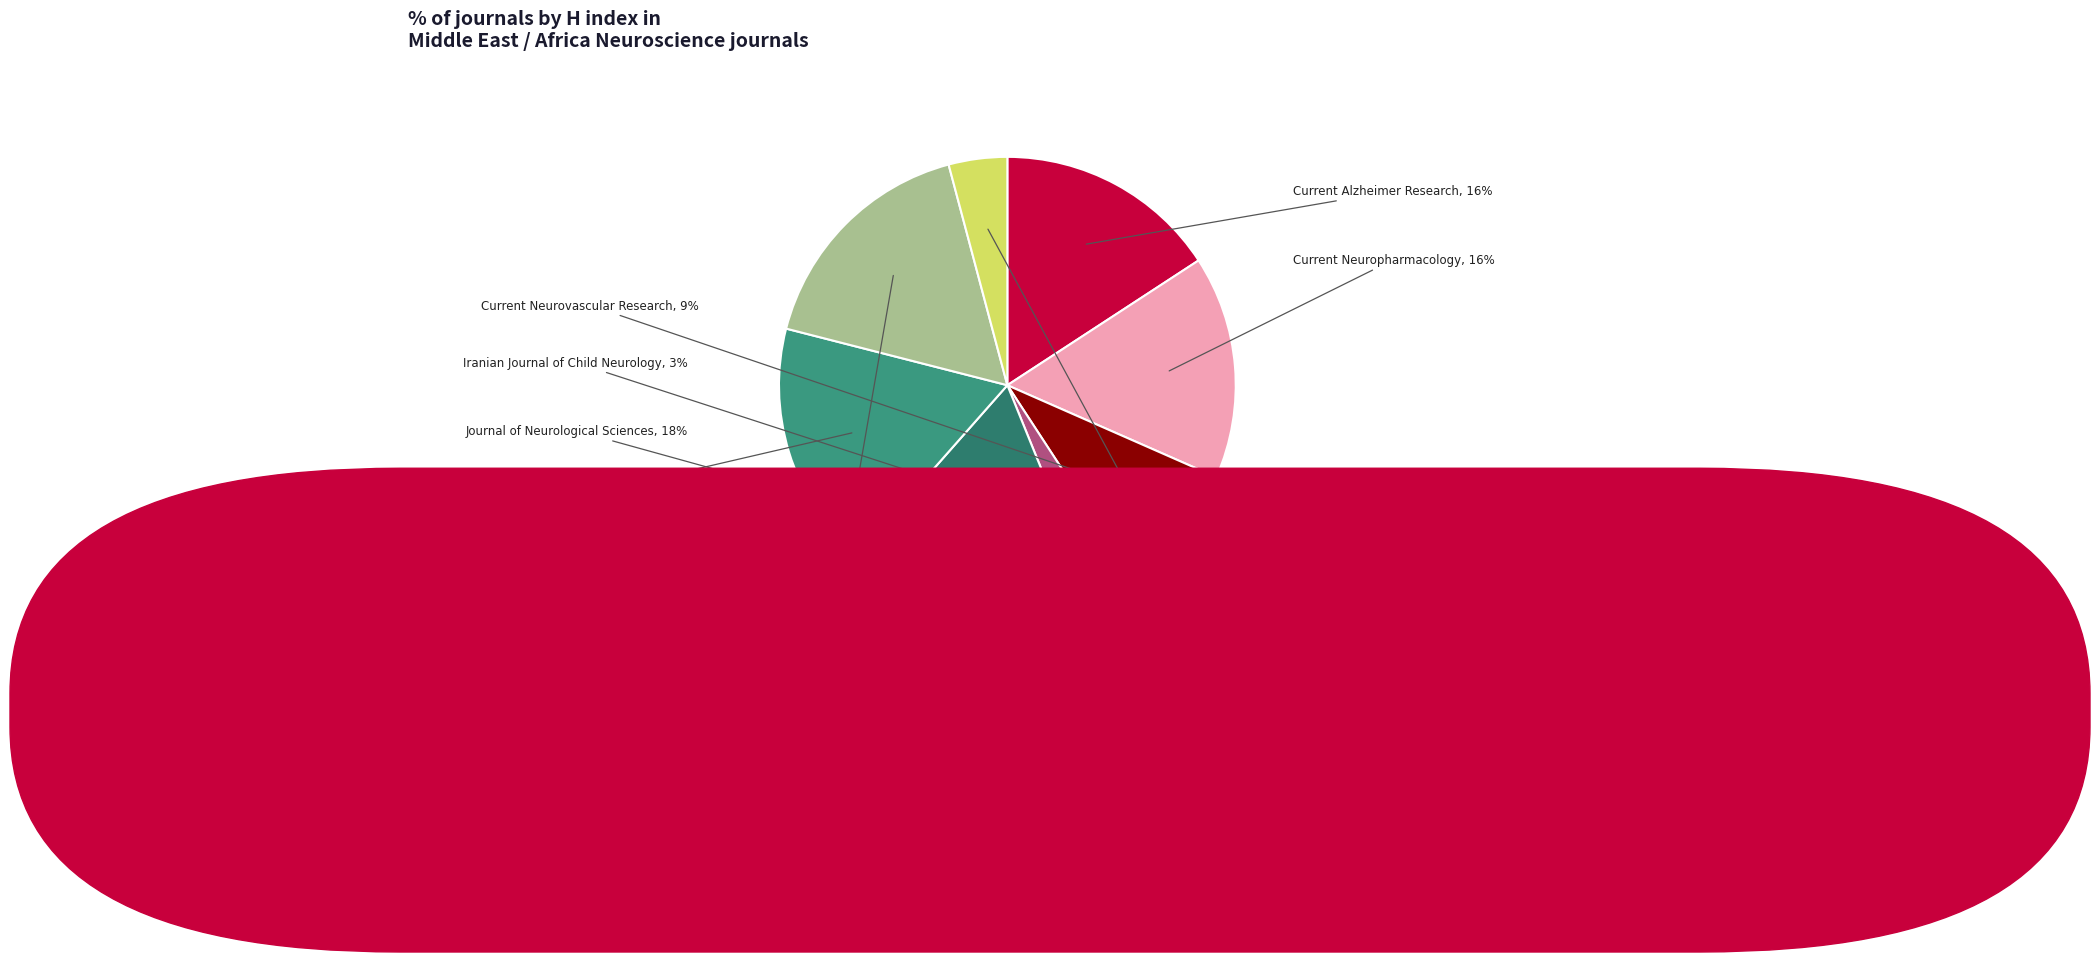

Does any single category account for the majority?

No